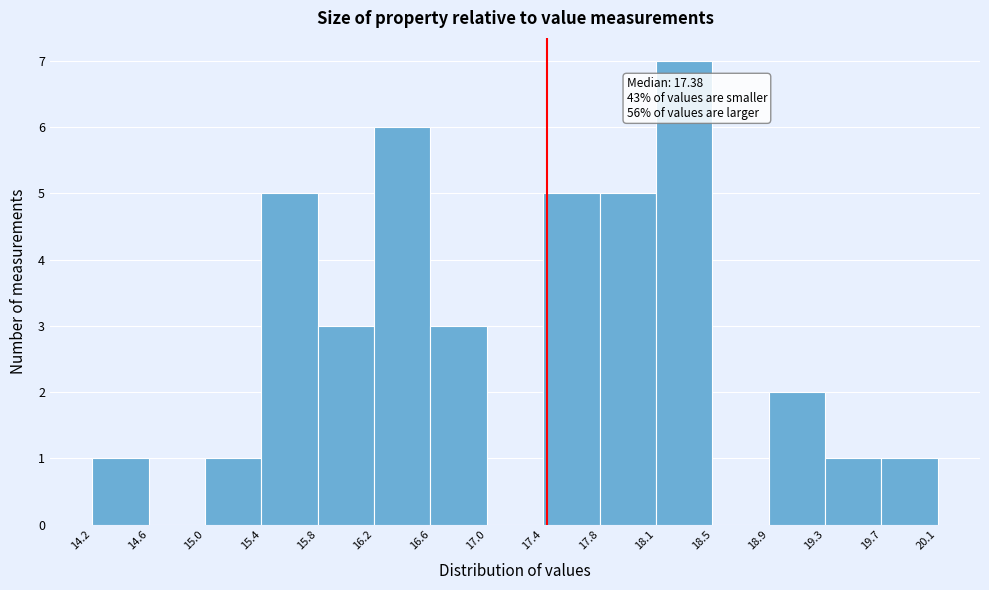

Which range on the x-axis has the tallest bar?

18.1 to 18.5